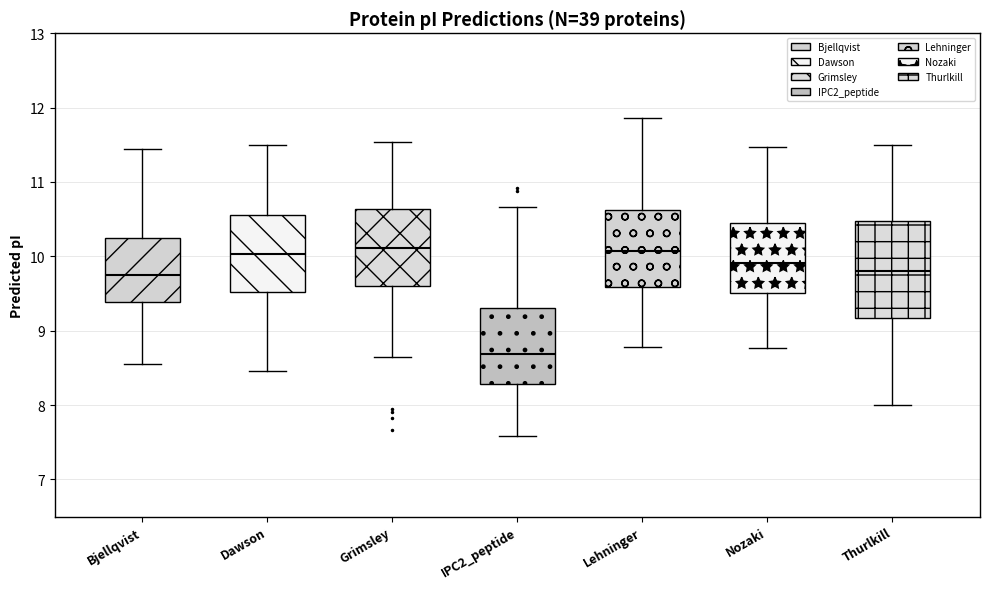

Which box is the tallest, from its lower edge to its upper edge?

Thurlkill